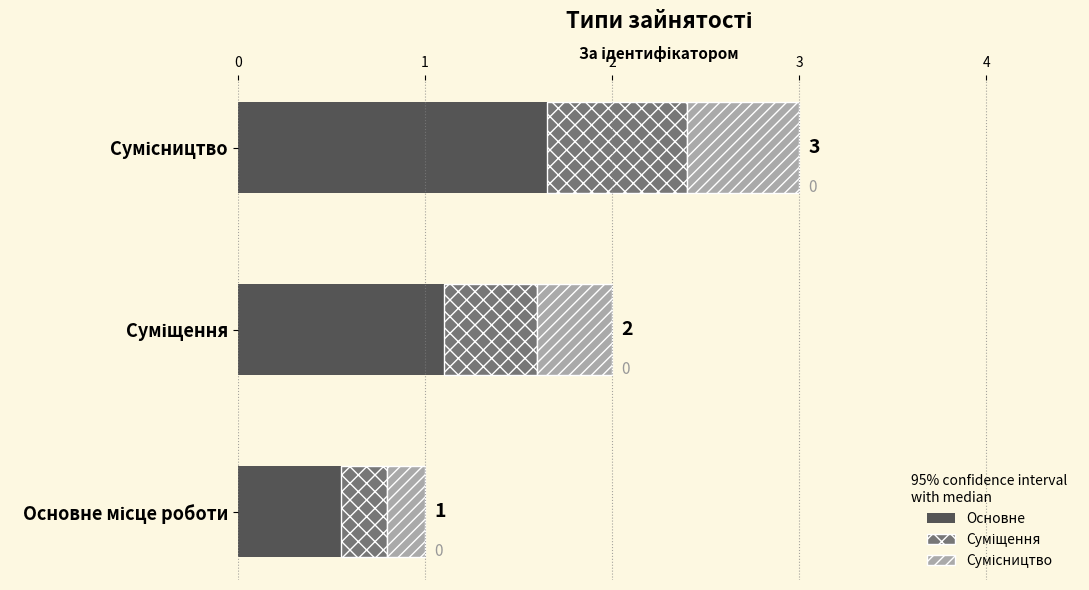

What is the greatest value displayed?

3